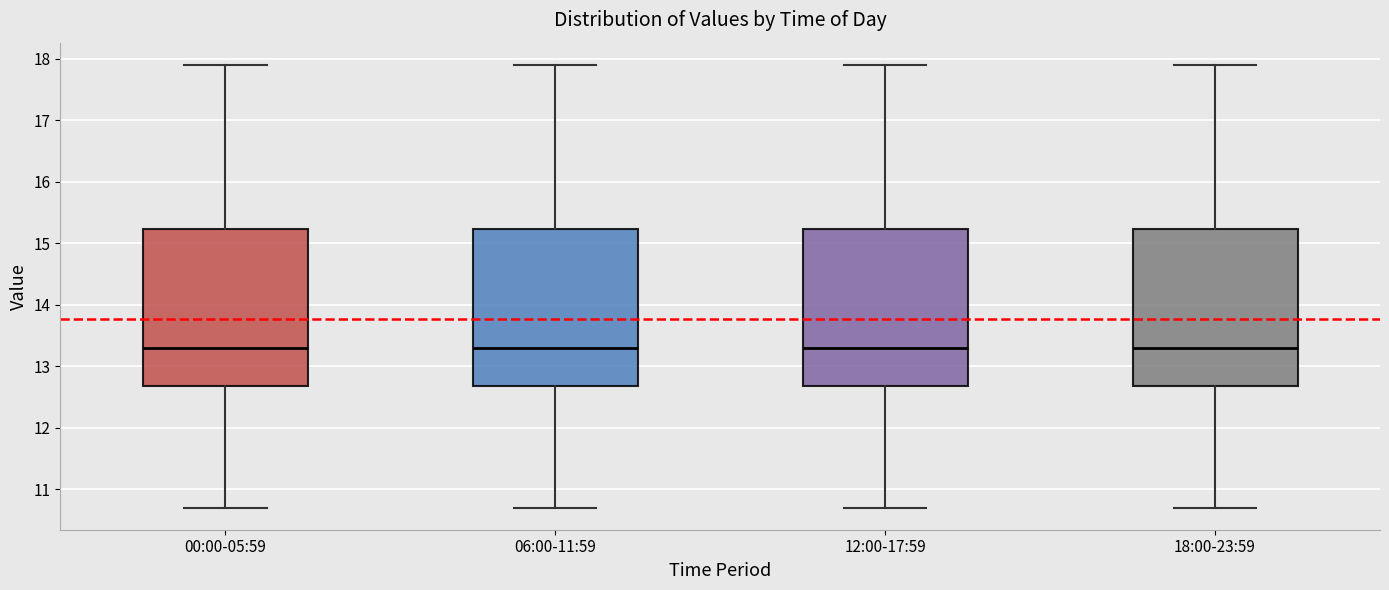

Reading left to right, transcribe this box plot: for each box, give where its median line is, the range the box spans, and where its two whiskers end, as read against the y-axis. The values are not printed on the chart, so give them approximately, as read against the axis.

00:00-05:59: median 13.3, box 12.7 to 15.2, whiskers 10.7 to 17.9
06:00-11:59: median 13.3, box 12.7 to 15.2, whiskers 10.7 to 17.9
12:00-17:59: median 13.3, box 12.7 to 15.2, whiskers 10.7 to 17.9
18:00-23:59: median 13.3, box 12.7 to 15.2, whiskers 10.7 to 17.9